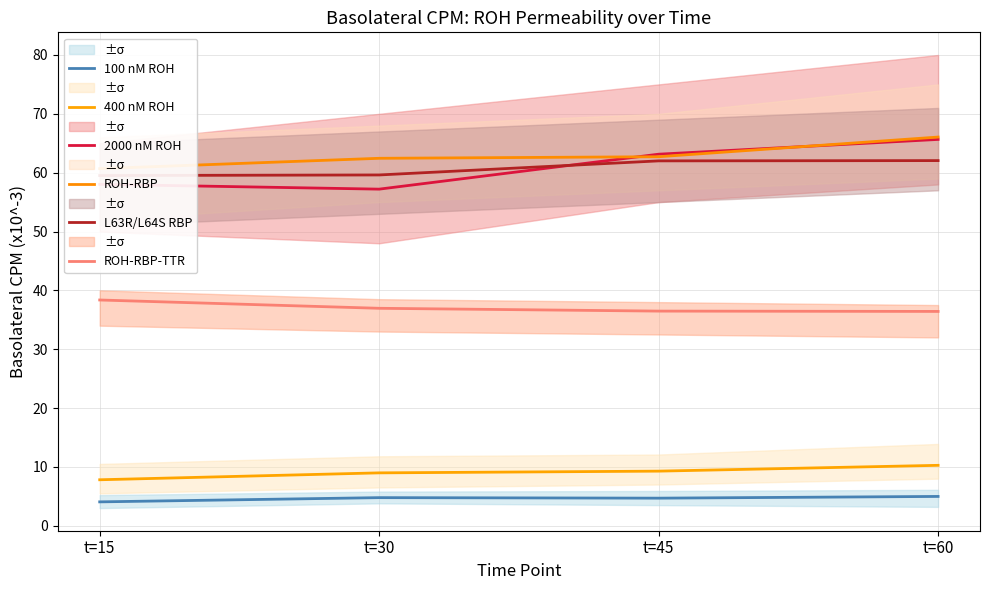

Which category has the highest value across all series?

t=60